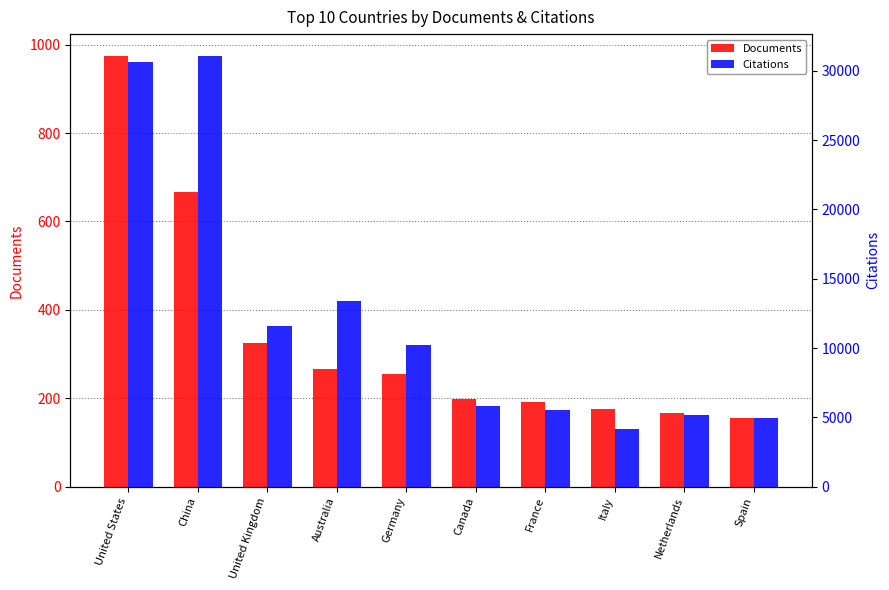

Reading left to right, what are all the values shown in this chart?

Documents: United States=975	China=666	United Kingdom=324	Australia=267	Germany=255	Canada=199	France=192	Italy=176	Netherlands=166	Spain=155
Citations: United States=30614	China=31091	United Kingdom=11586	Australia=13394	Germany=10200	Canada=5818	France=5541	Italy=4199	Netherlands=5139	Spain=4974